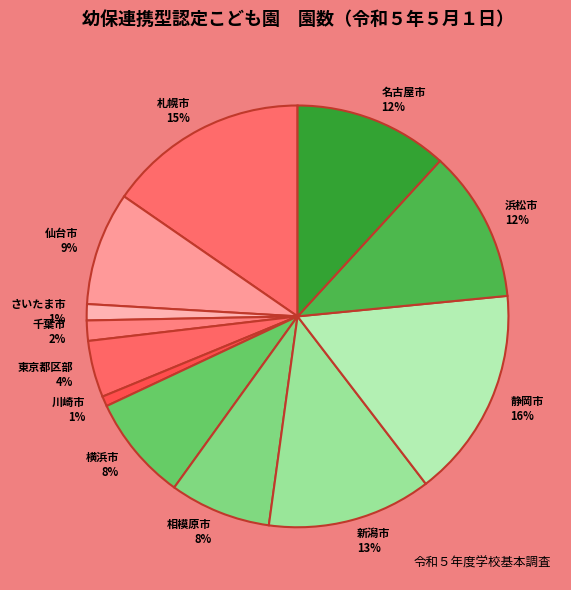

To the nearest percent, what percentage of the pie is 新潟市?

13%